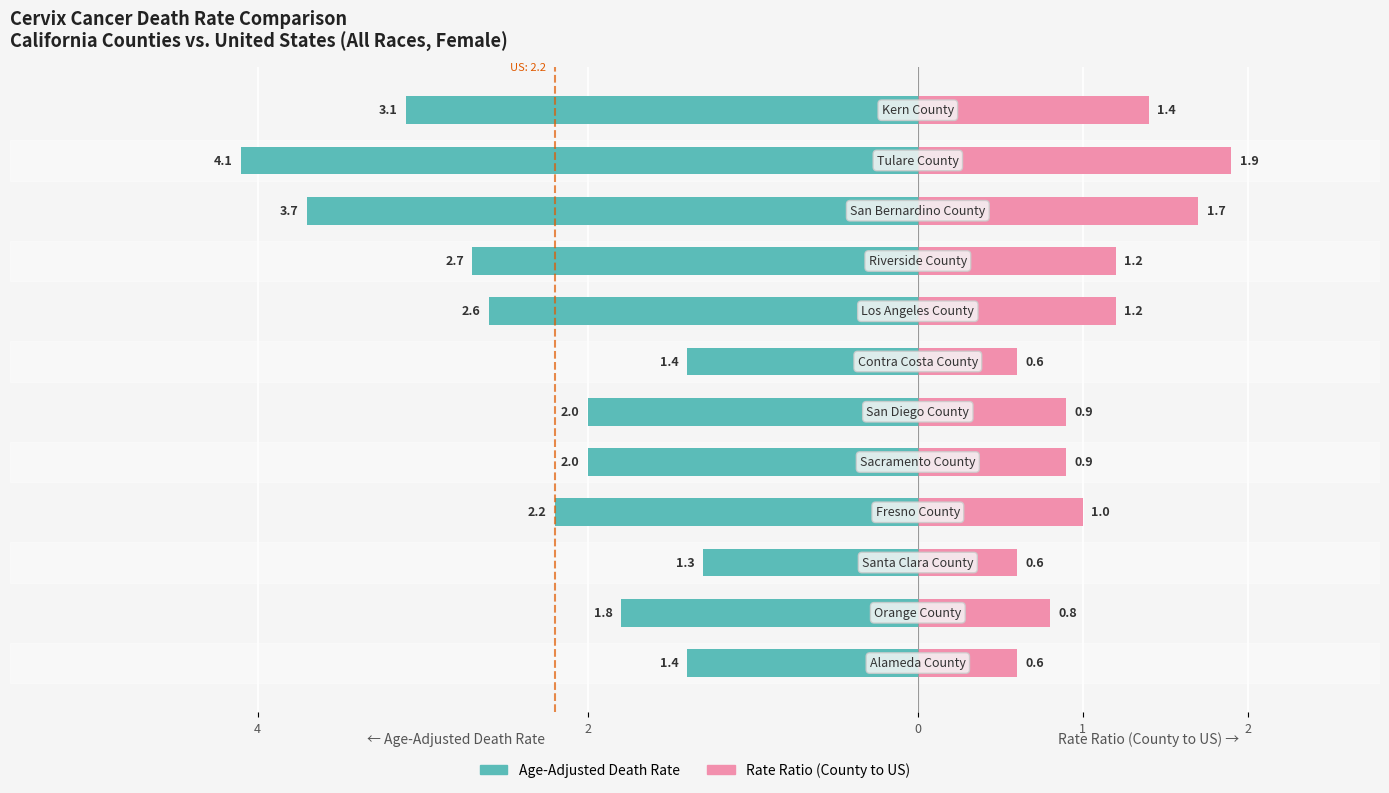

True or false: Age-Adjusted Death Rate has a value of -1.4 at 6.

True